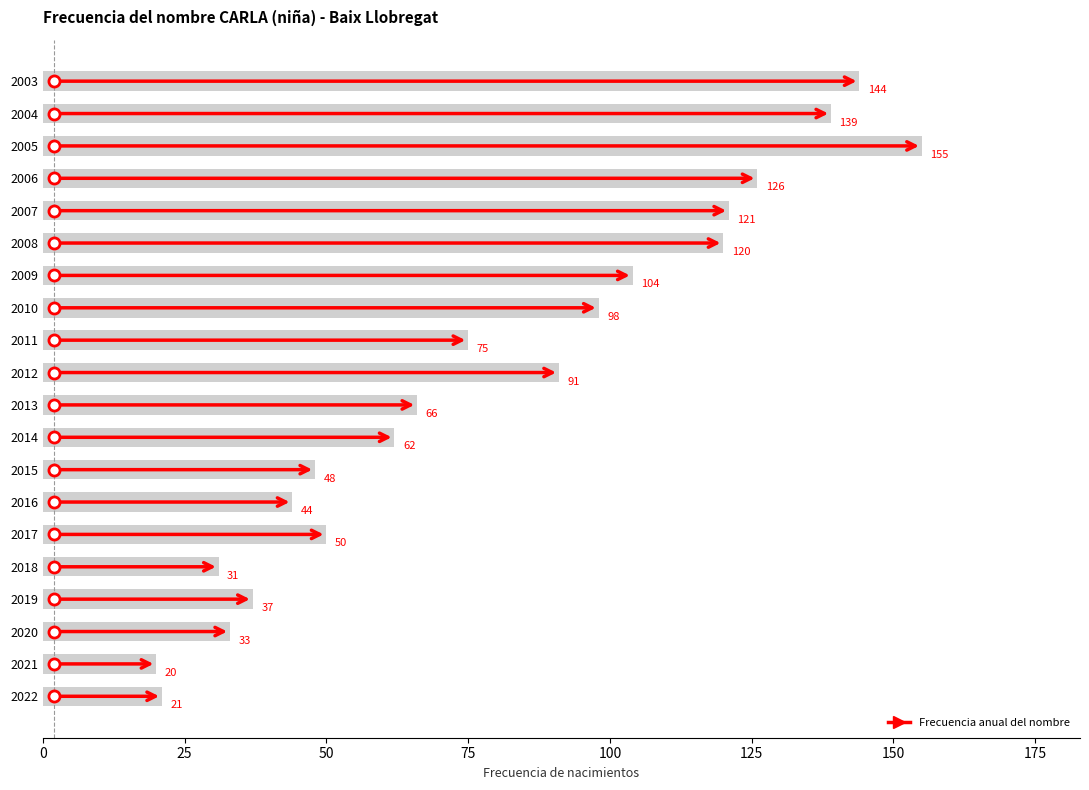

Which has a higher value, 2010 or 2004?

2004